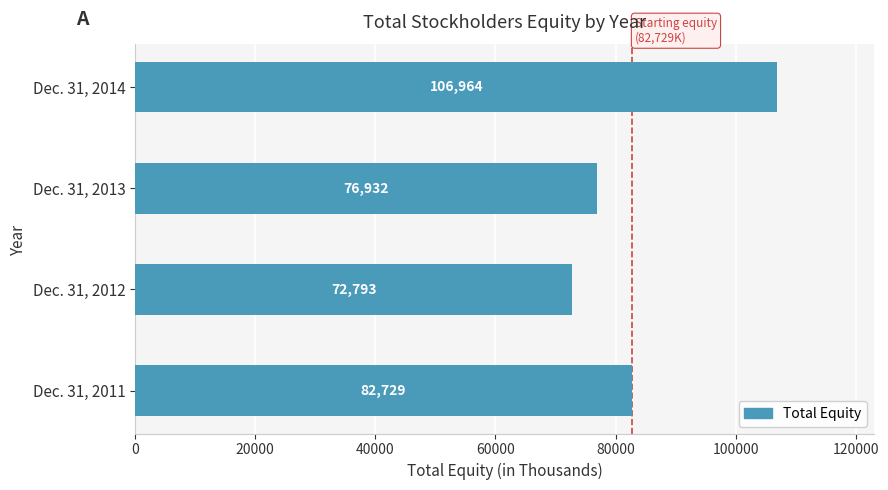

Which has a higher value, Dec. 31, 2012 or Dec. 31, 2013?

Dec. 31, 2013